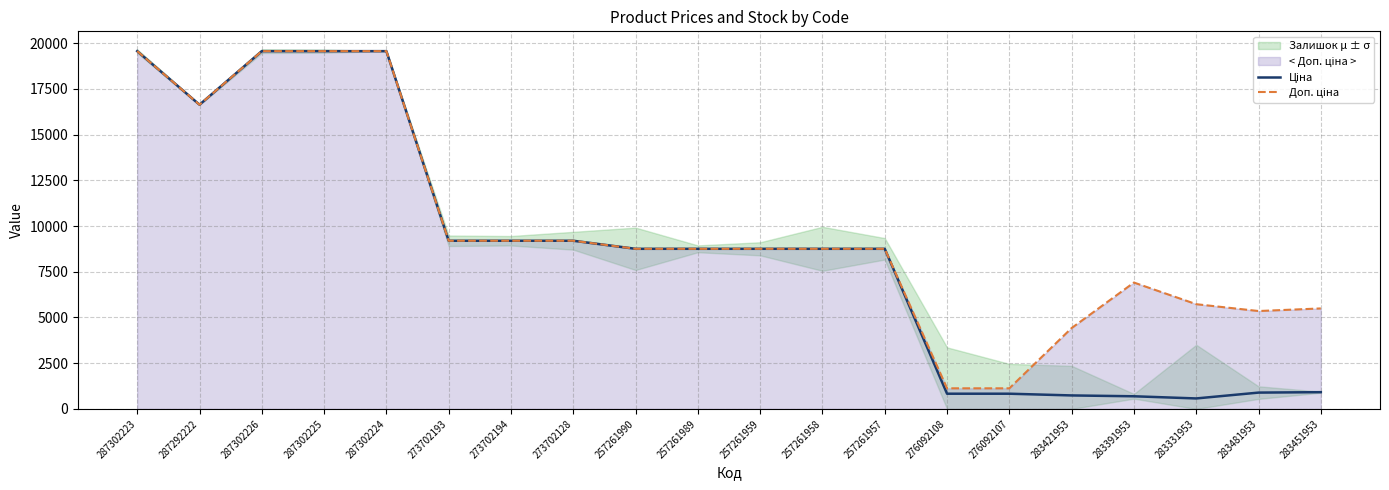

Which series has the largest range (max minus min)?

Ціна